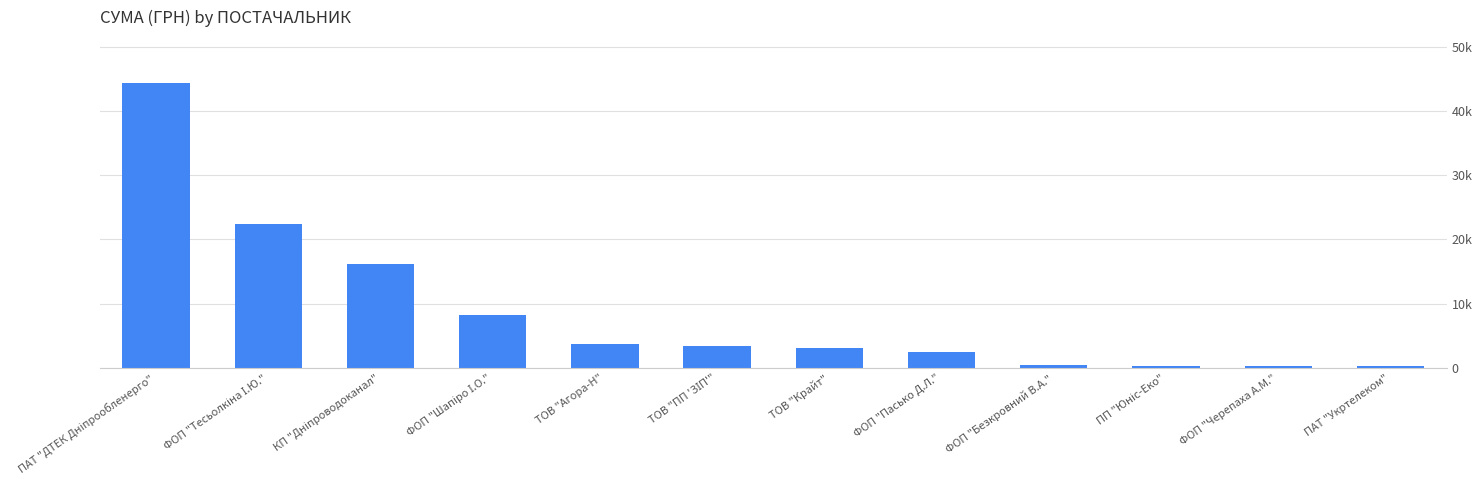

Approximately how many times larger is the value at ТОВ "Крайт" compared to ПП "Юніс-Еко"?

8.8